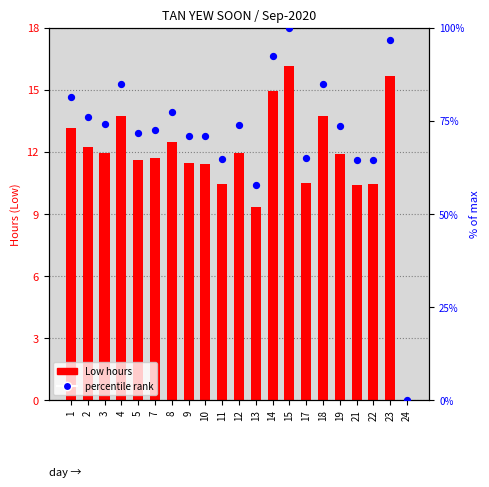

Is the value of percentile rank within day at 8 greater than the value of Low (hours) at 13?

Yes